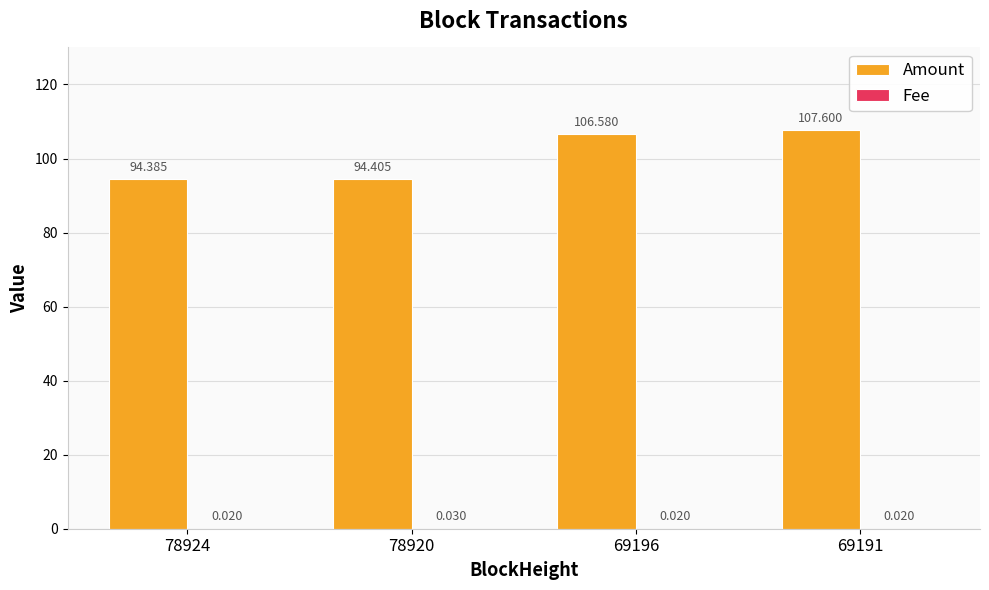

Which category has the lowest value in the Amount series?

78924